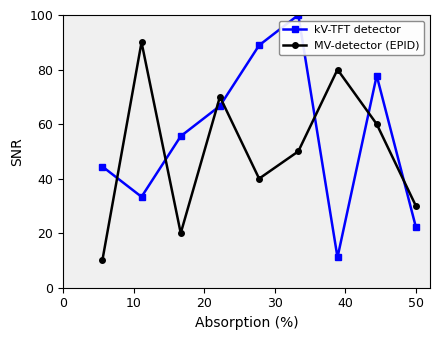

What is the value of the MV-detector (EPID) point at the 3rd from the left?

20.0